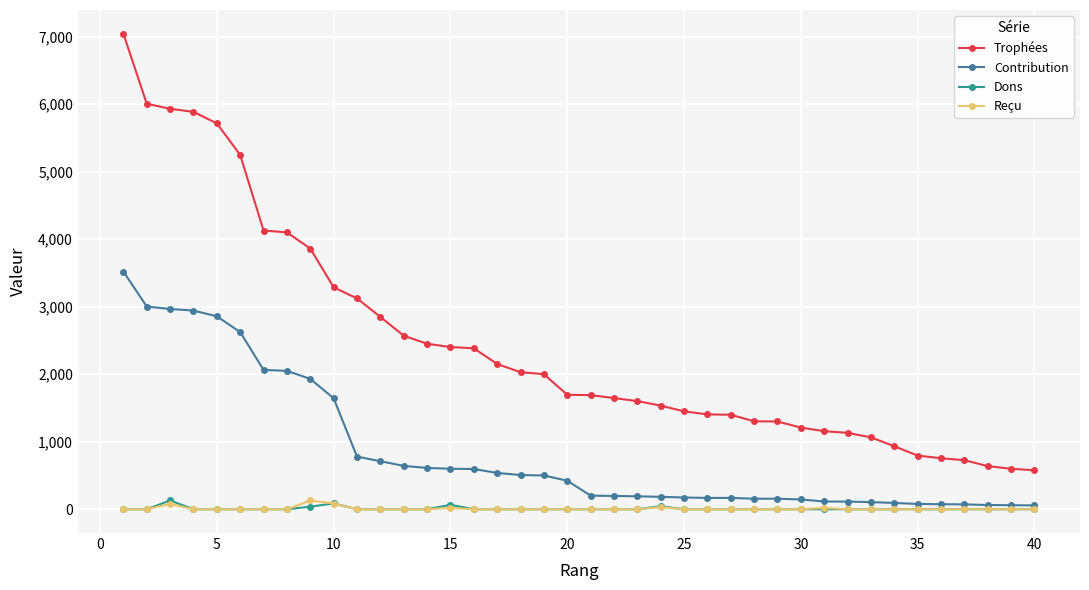

True or false: Reçu has more than 0 interior local peaks.

True